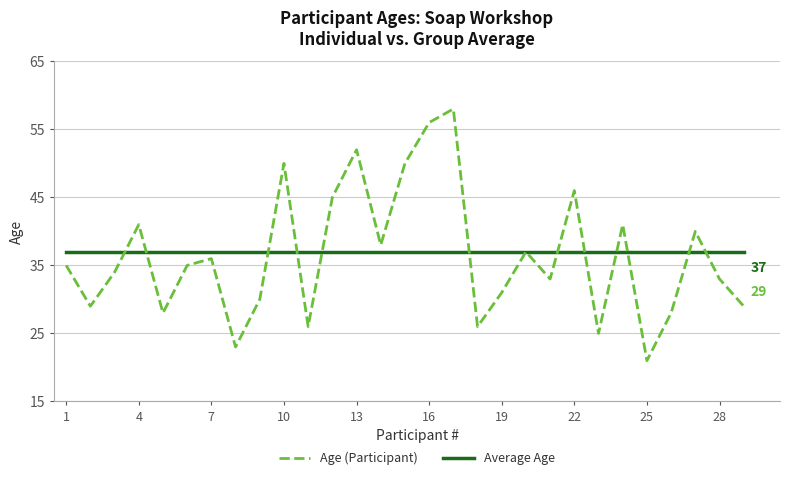

What is the minimum value for Age (Participant)?

21